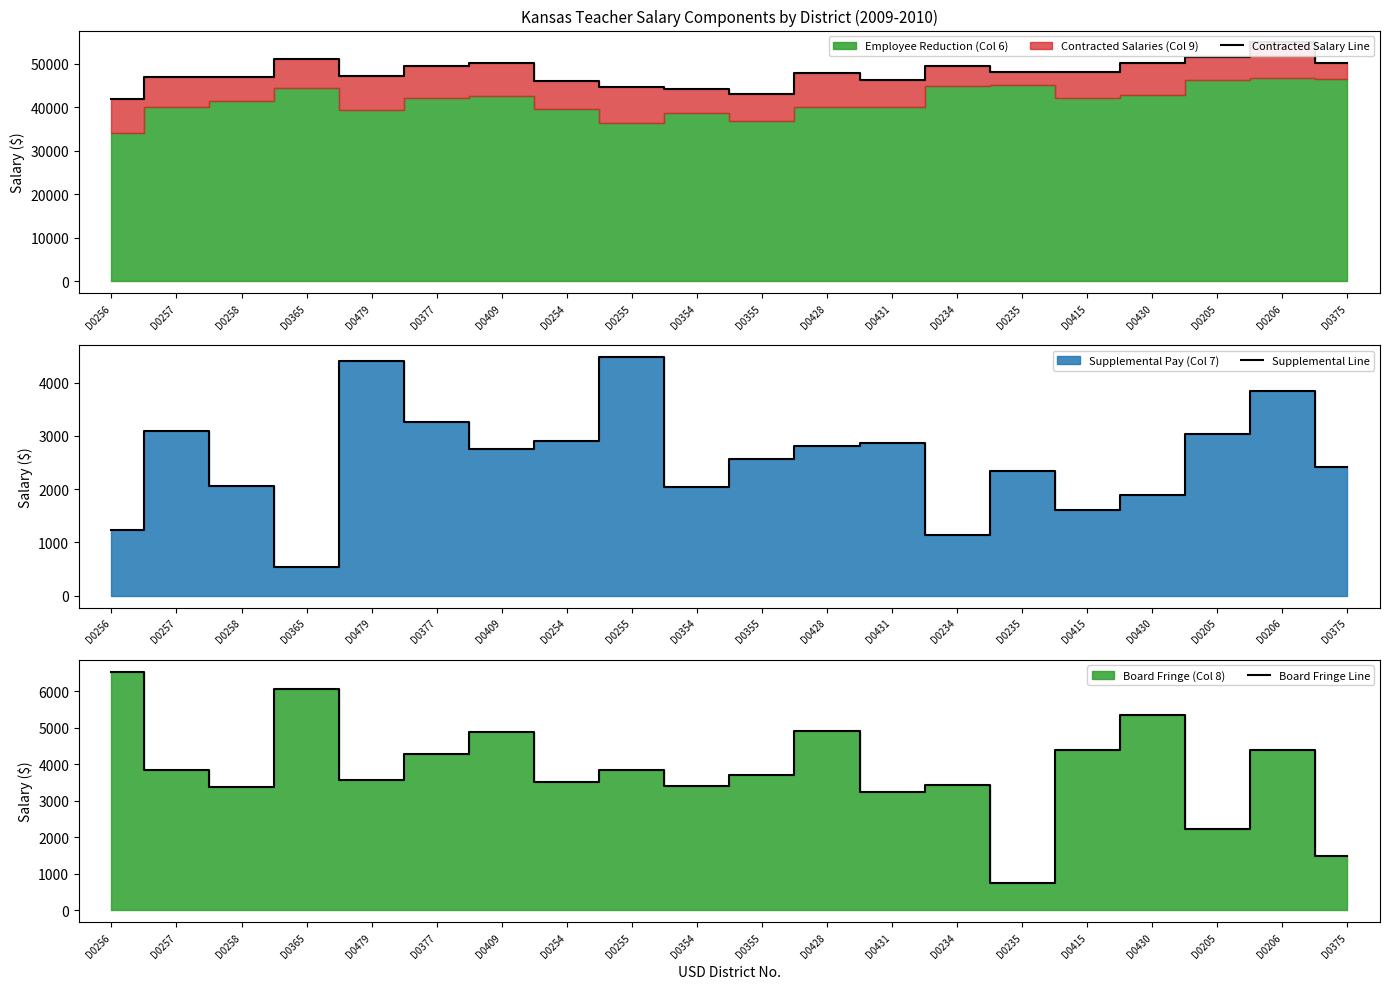

Reading left to right, transcribe all the data shown in this chart.

Contracted Salary Line: D0256=41937	D0257=47029	D0258=46897	D0365=51118	D0479=47271	D0377=49547	D0409=50189	D0254=46096	D0255=44571	D0354=44199	D0355=43091	D0428=47848	D0431=46149	D0234=49361	D0235=48105	D0415=48019	D0430=50098	D0205=51541	D0206=54875	D0375=50253
Supplemental Line: D0256=1233	D0257=3097	D0258=2066	D0365=539	D0479=4410	D0377=3262	D0409=2746	D0254=2904	D0255=4478	D0354=2034	D0355=2559	D0428=2802	D0431=2871	D0234=1146	D0235=2342	D0415=1613	D0430=1884	D0205=3043	D0206=3846	D0375=2408
Board Fringe Line: D0256=6528	D0257=3841	D0258=3365	D0365=6065	D0479=3574	D0377=4272	D0409=4878	D0254=3525	D0255=3841	D0354=3416	D0355=3706	D0428=4914	D0431=3232	D0234=3420	D0235=746	D0415=4380	D0430=5358	D0205=2231	D0206=4381	D0375=1476